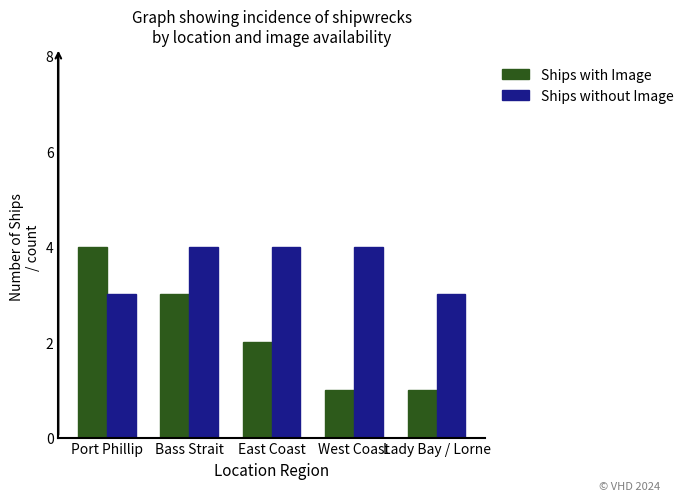

What position from the left is East Coast?

3